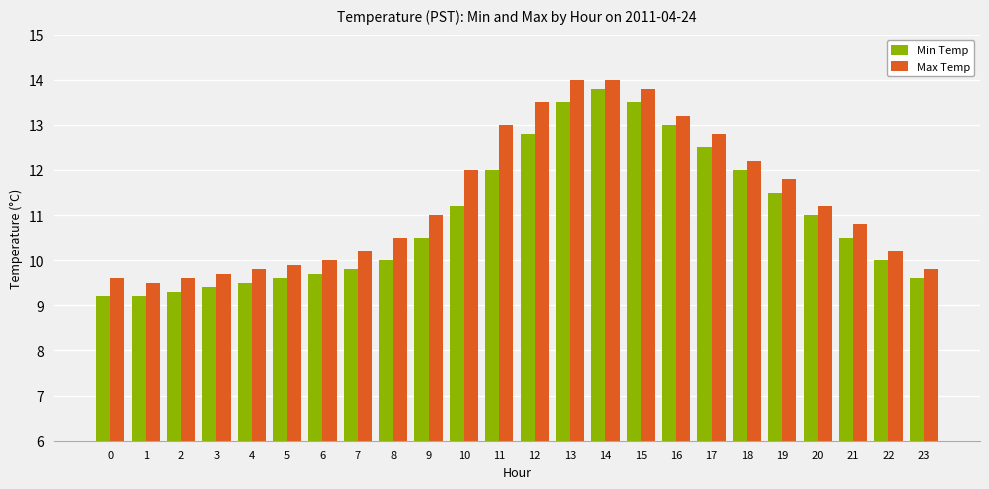

At 10, list the series in order from largest to smallest.

Max Temp, Min Temp